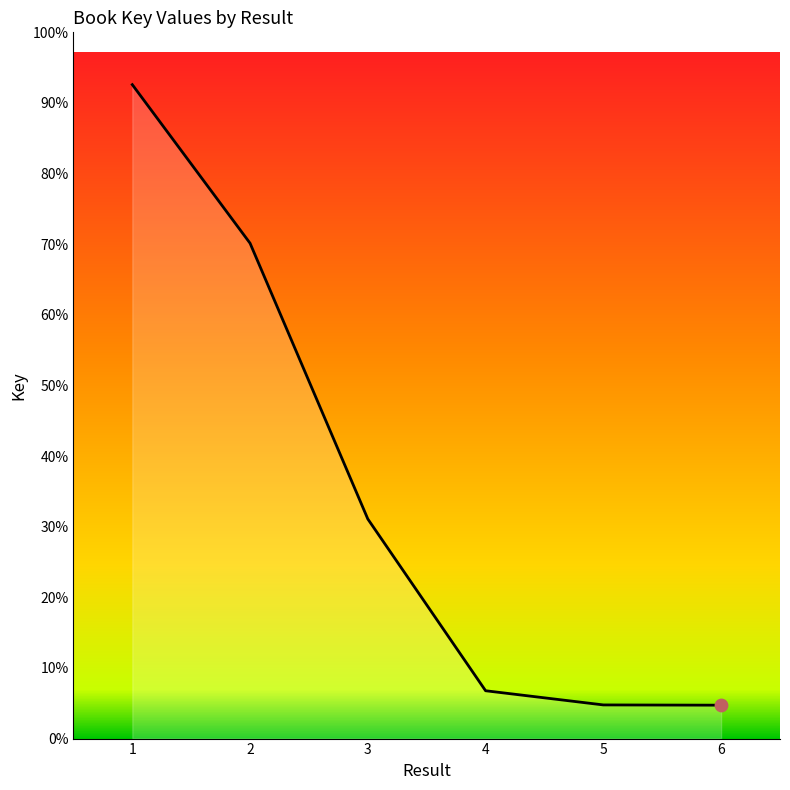

Is this an area chart (filled region under the line)?

Yes